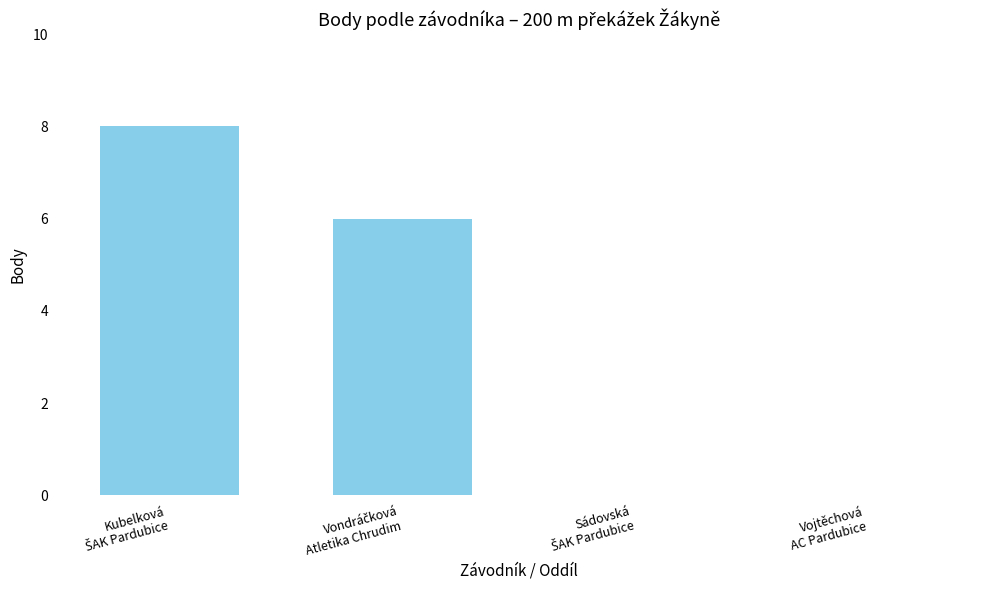

Is it true that the value at Vojtěchová
AC Pardubice is 6?

False